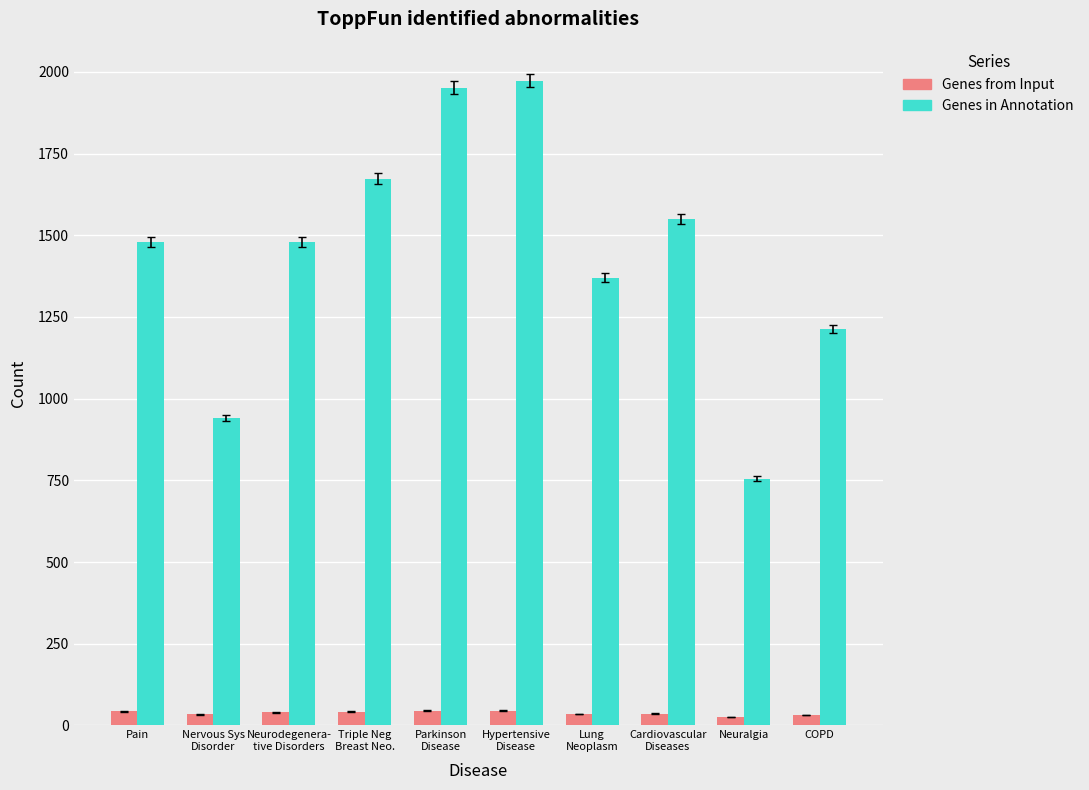

What is the label of the 6th bar from the right?

Parkinson
Disease